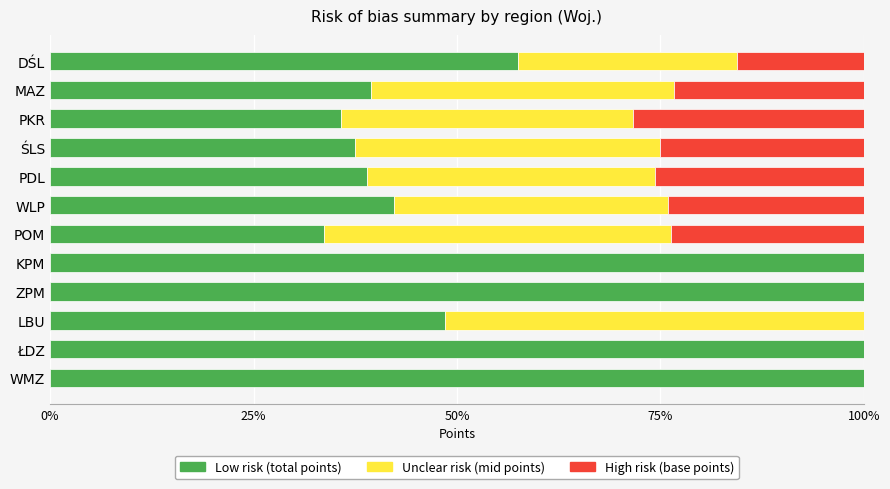

Read the Low risk (total points) value at ŚLS.

37.5